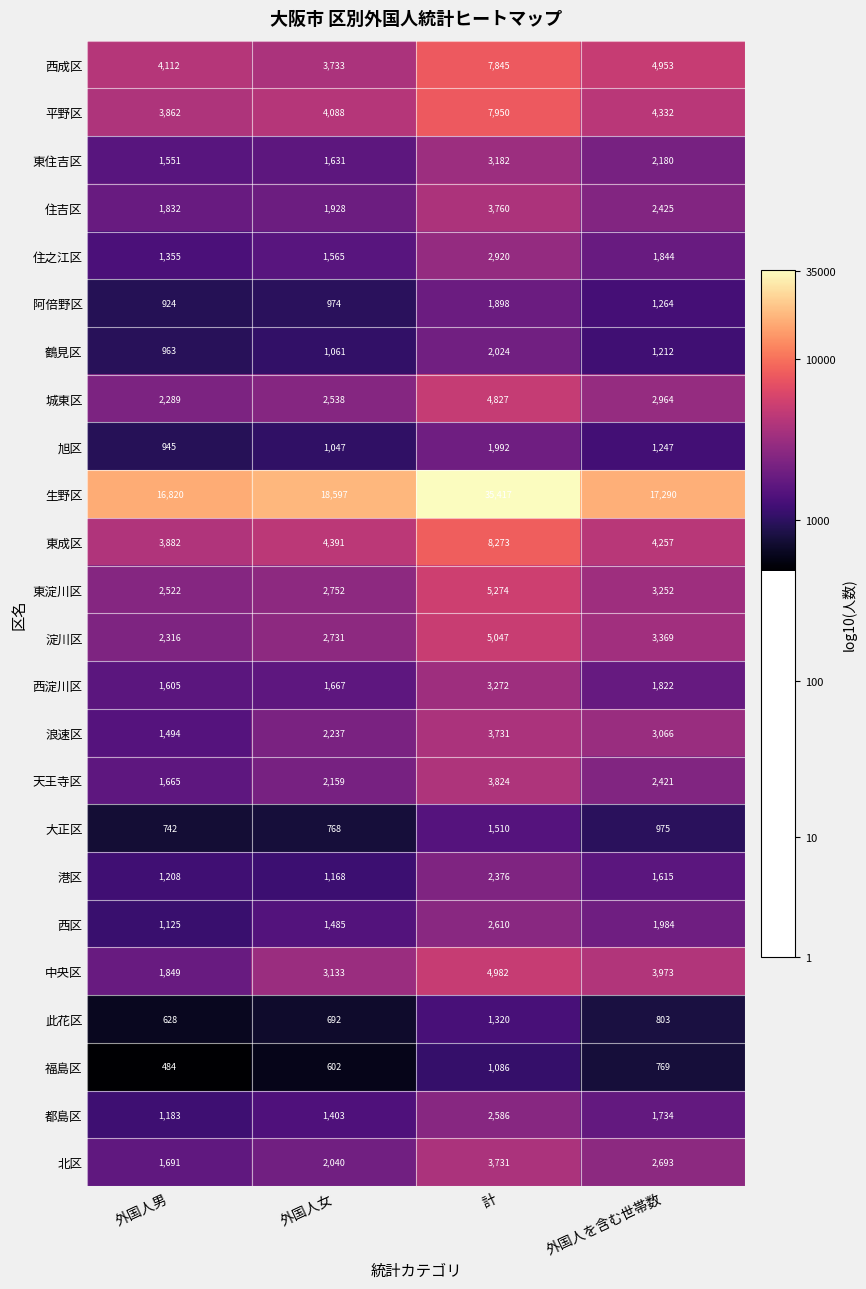

Rank the categories by 旭区 value from highest to lowest.

計, 外国人を含む世帯数, 外国人女, 外国人男